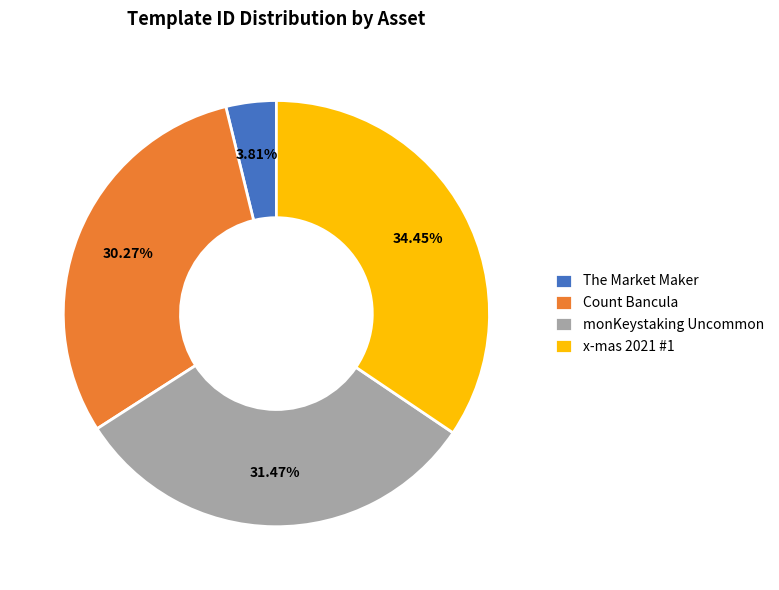

To the nearest percent, what is the difference between the largest and smallest slice percentages?

31%